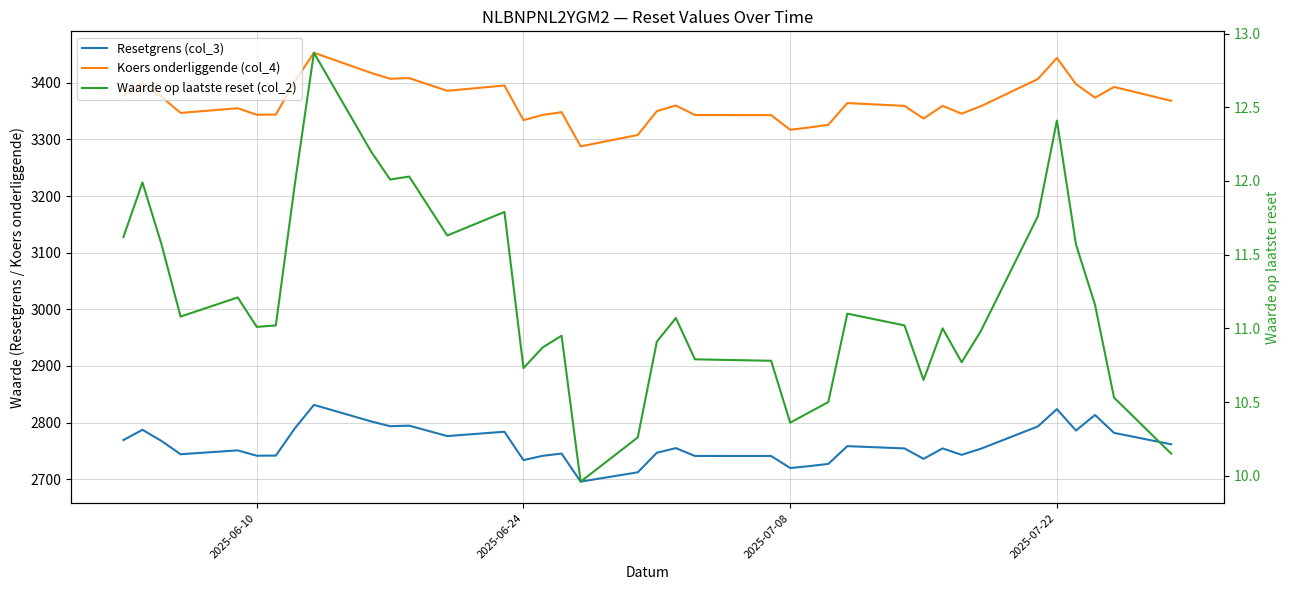

What is the minimum value shown in the chart?

10.0